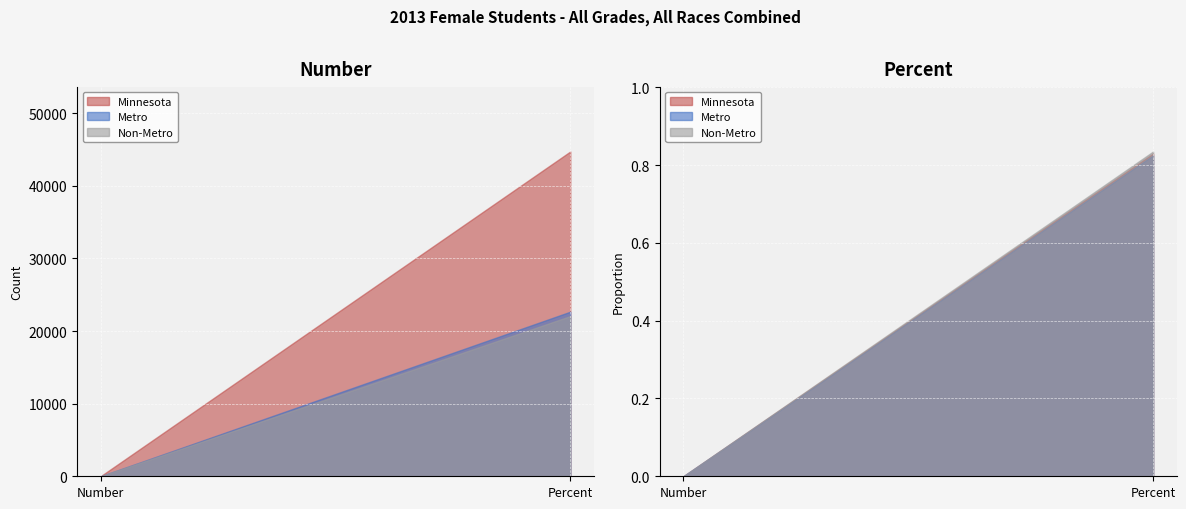

What is the sum of the Metro values at Number and Percent?

22661.8